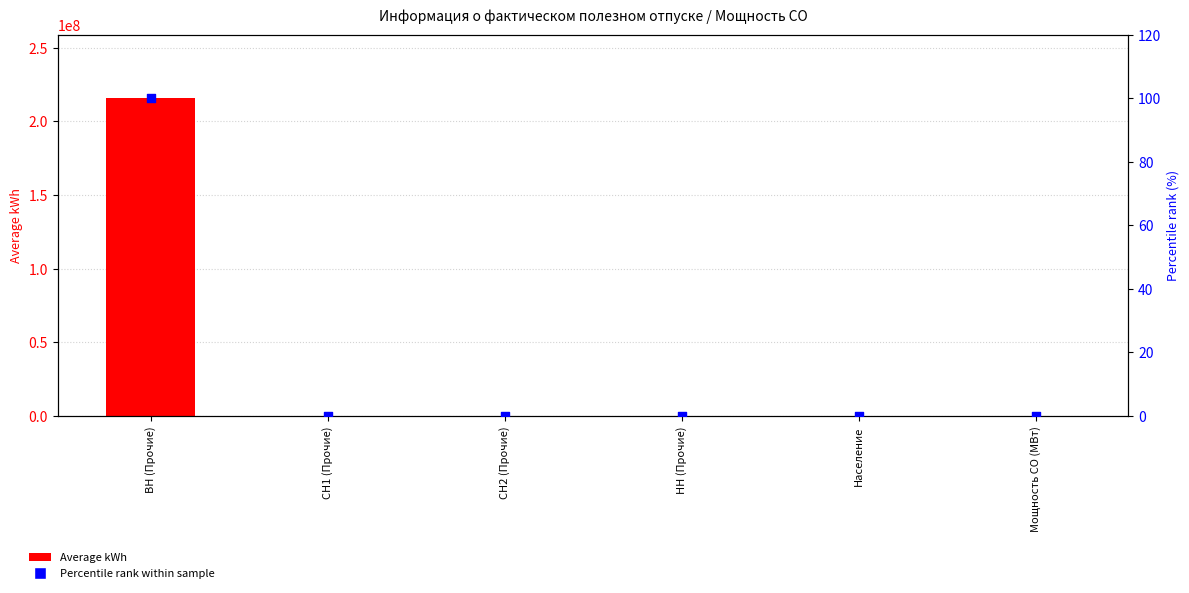

What are all the series names shown in the legend?

Average kWh, Percentile rank